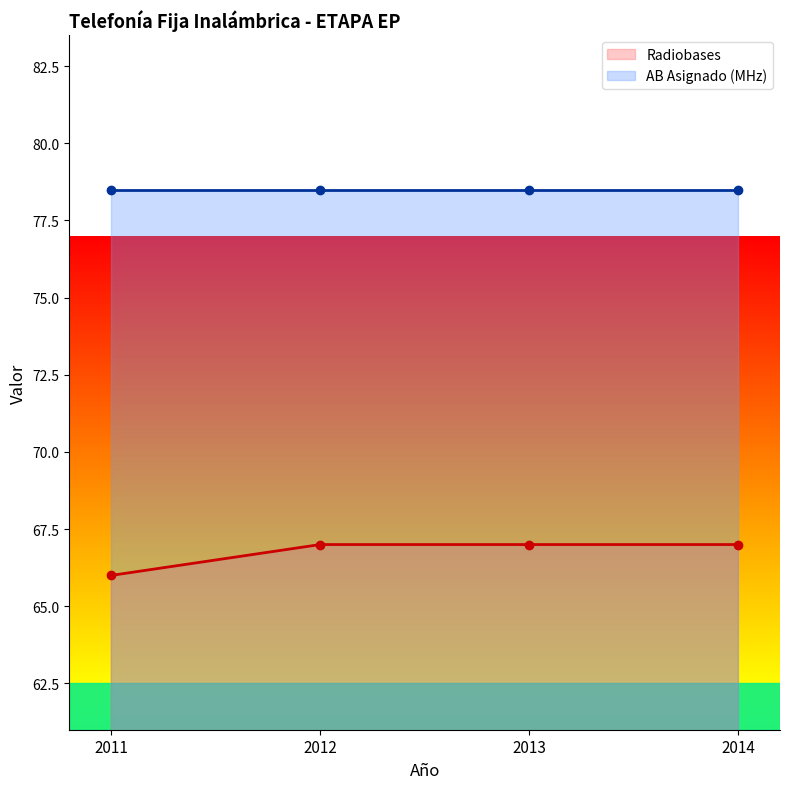

What is the sum of the values at 2011 and 2014?

133